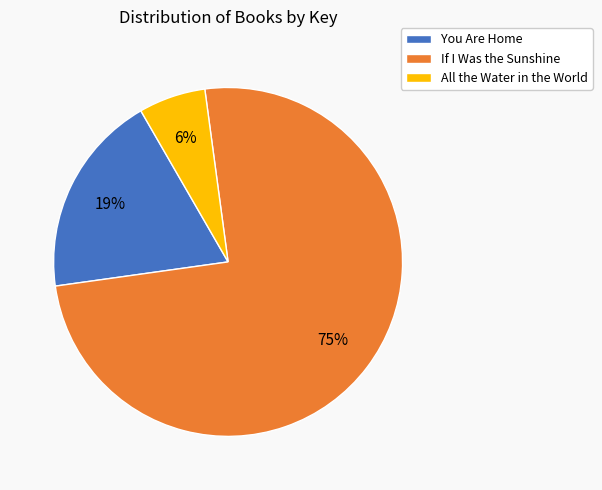

How many slices are in this pie chart?

3